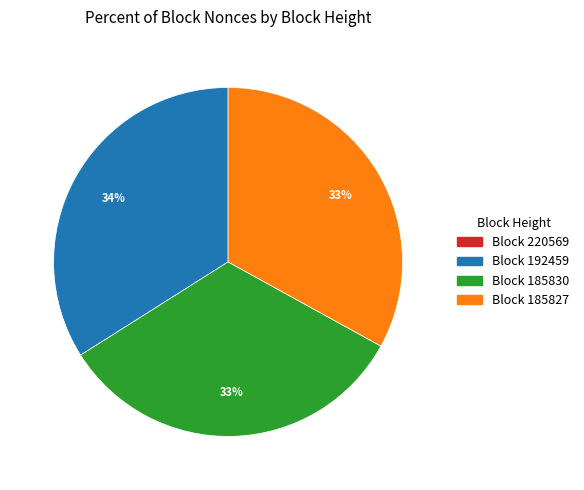

To the nearest percent, what is the average slice percentage?

25%